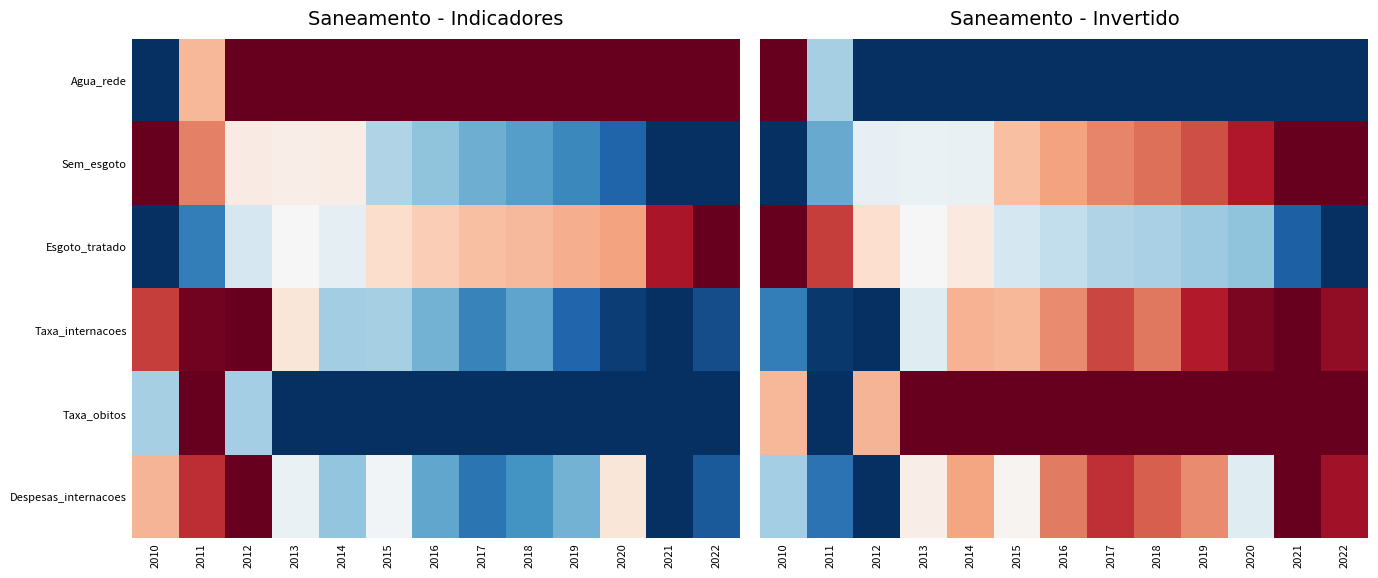

What is the total value across all series at 2011?

1.6